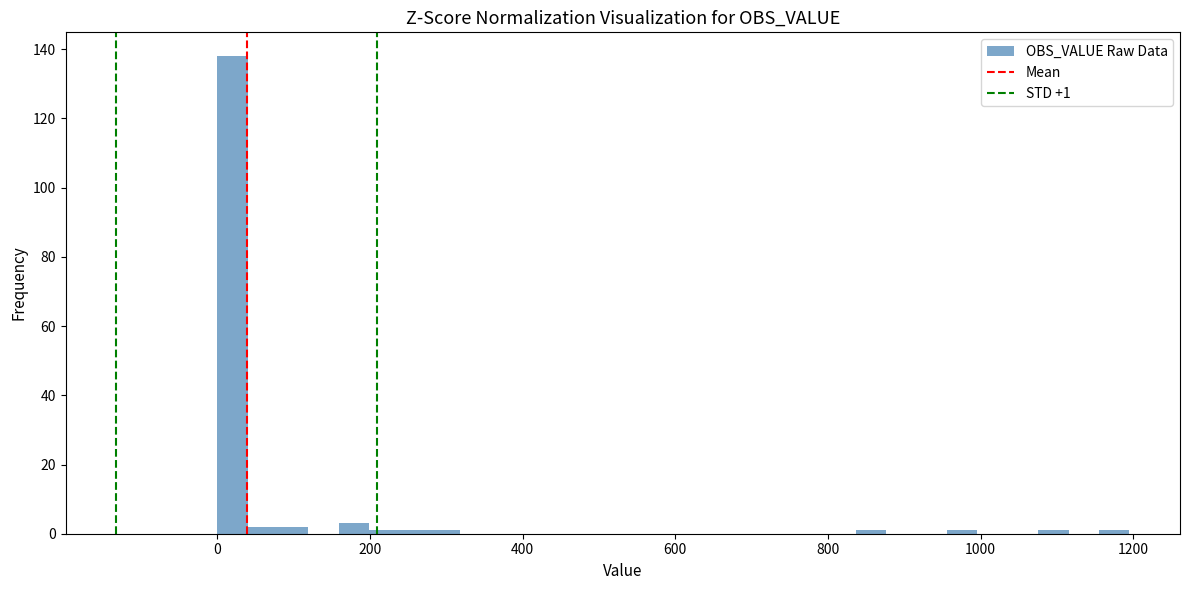

Read against the x-axis, roughly where is the centre of the tallest bar?

20